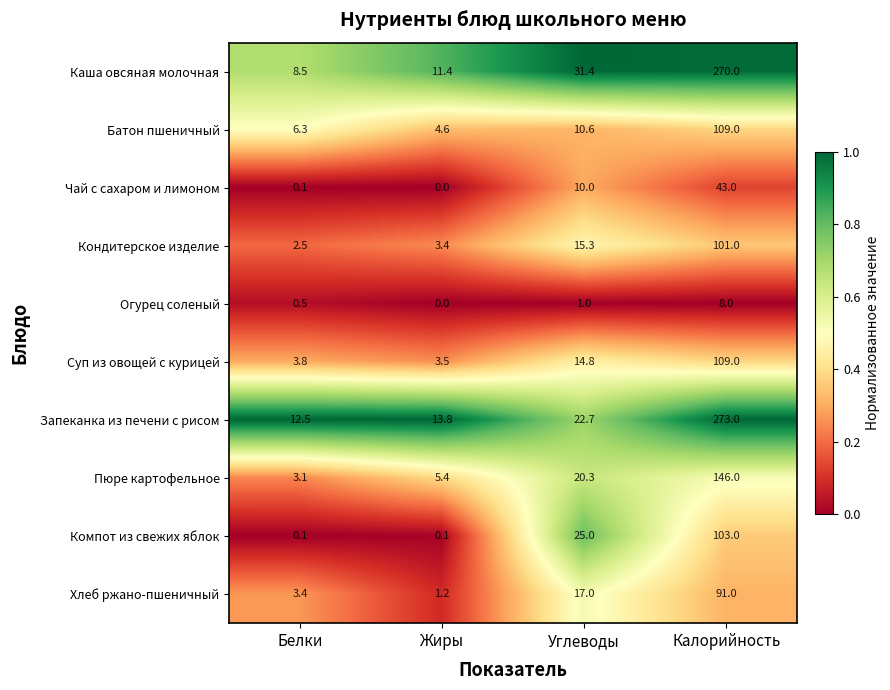

Where does the Суп из овощей с курицей series first go above 14?

Углеводы